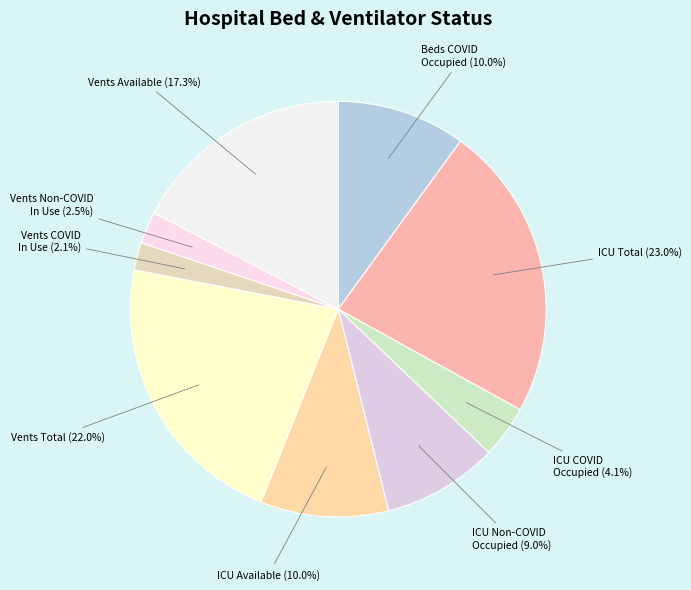

Is there any slice that represents more than half of the pie?

No